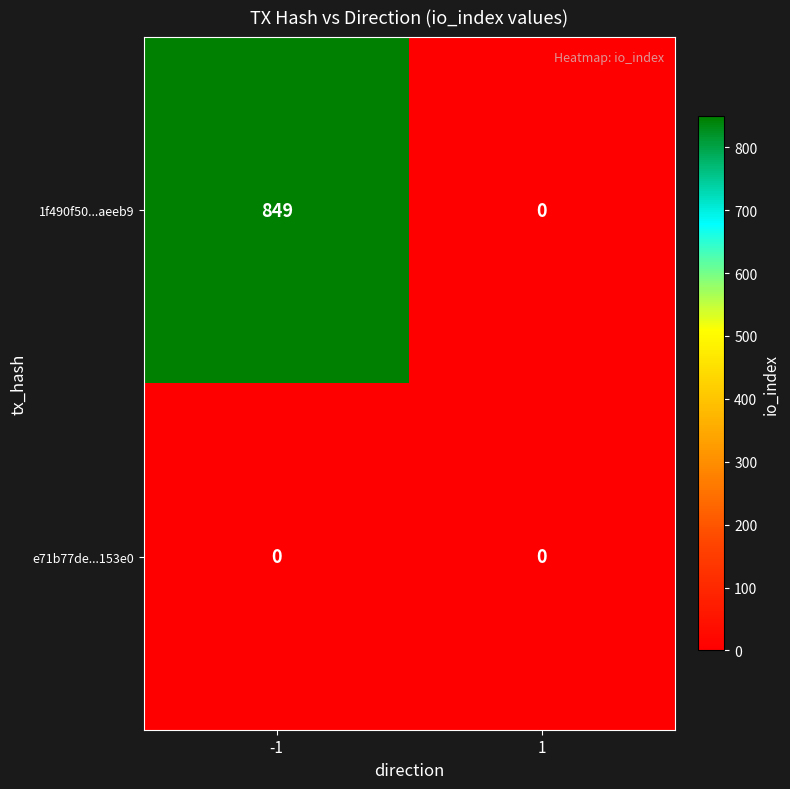

The 1f490f50...aeeb9 series shows 0 at 1. True or false?

True